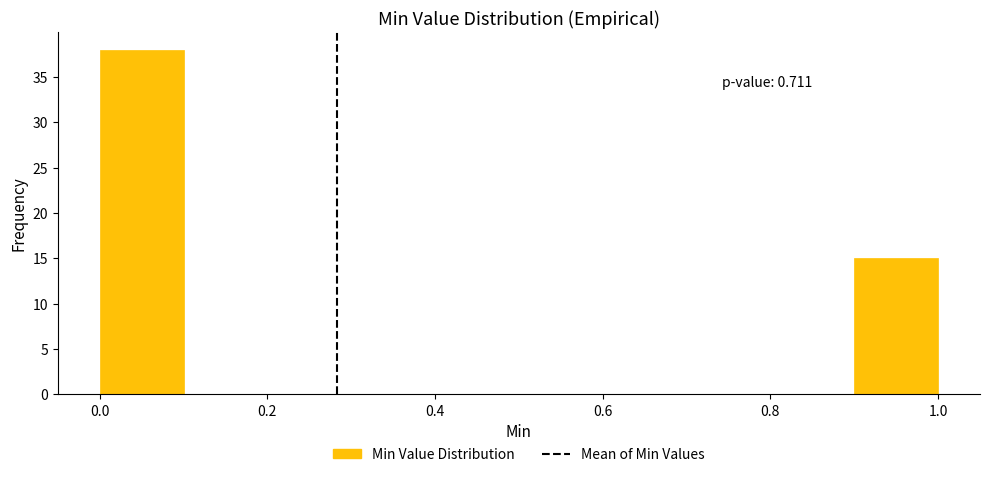

Which range on the x-axis has the tallest bar?

0.0 to 0.1